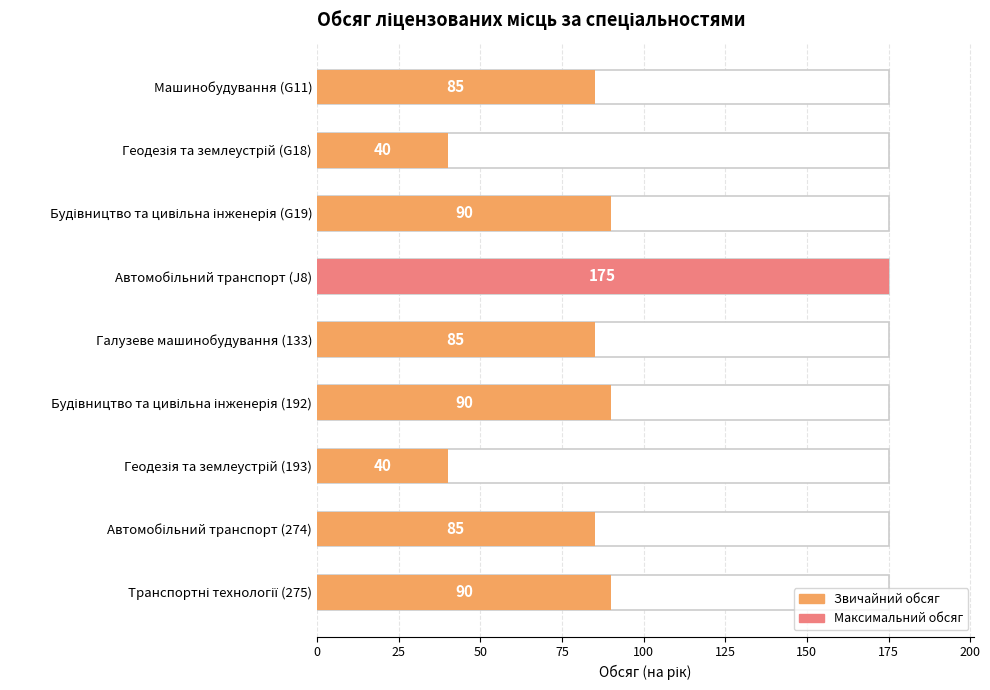

How many bars are there in total?

9